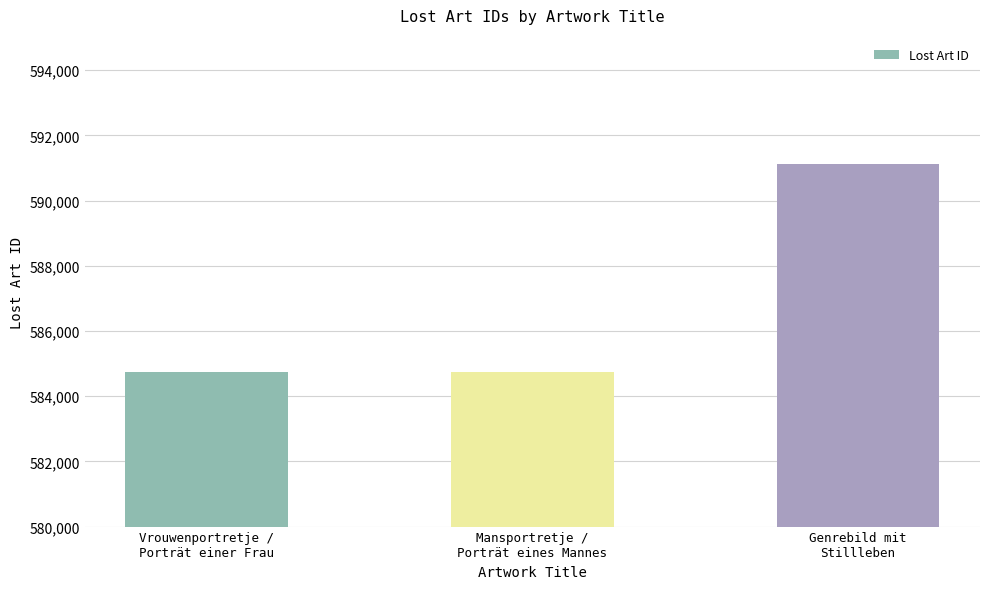

What is the label of the 3rd bar from the right?

Vrouwenportretje /
Porträt einer Frau